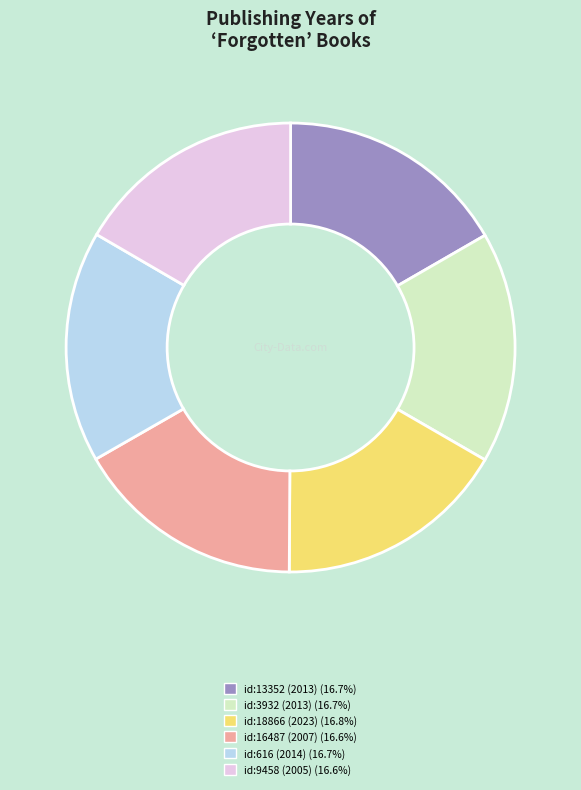

Is there any slice that represents more than half of the pie?

No